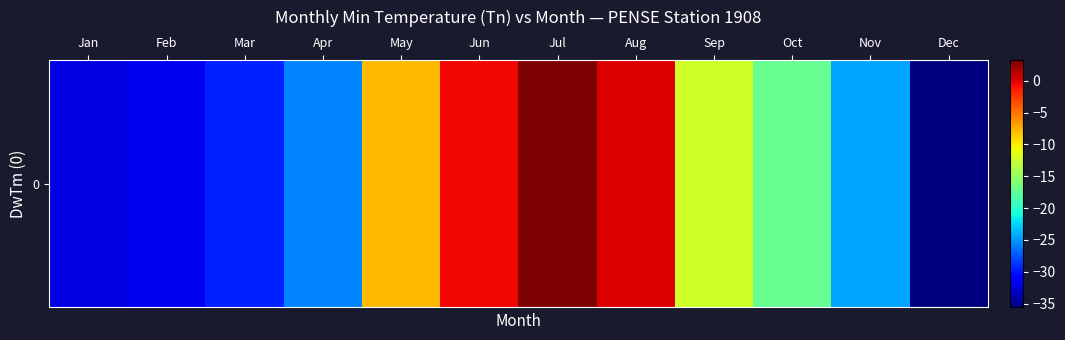

The chart shows a value of -39.7 at Apr. True or false?

False